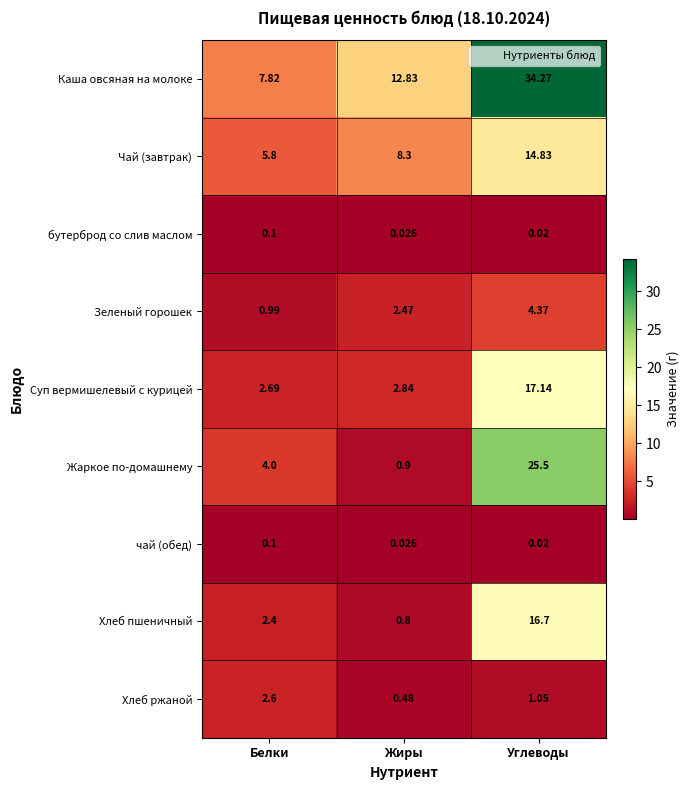

Rank the categories by Зеленый горошек value from highest to lowest.

Углеводы, Жиры, Белки